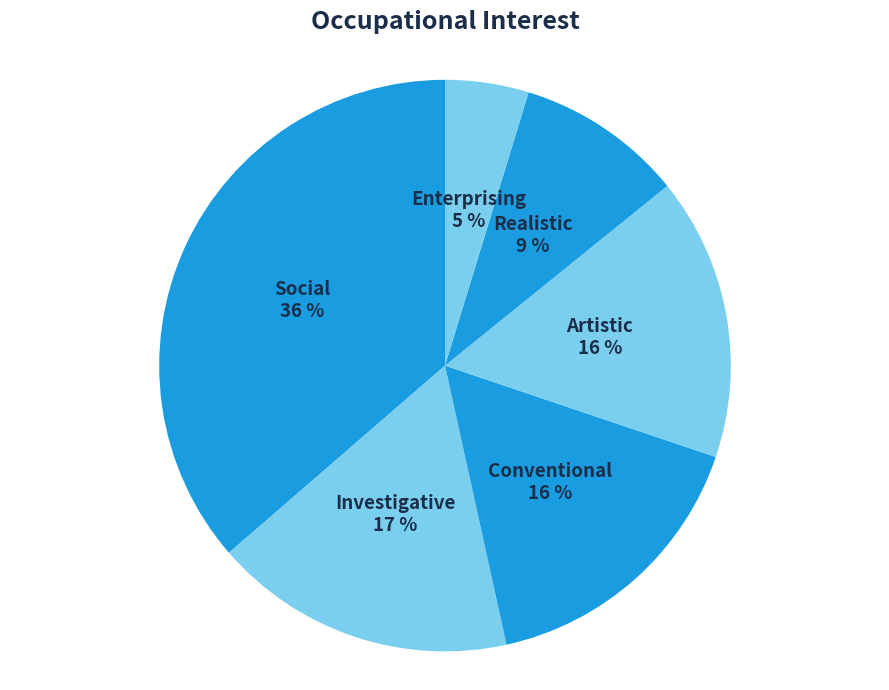

What is the largest slice in the pie chart?

Social